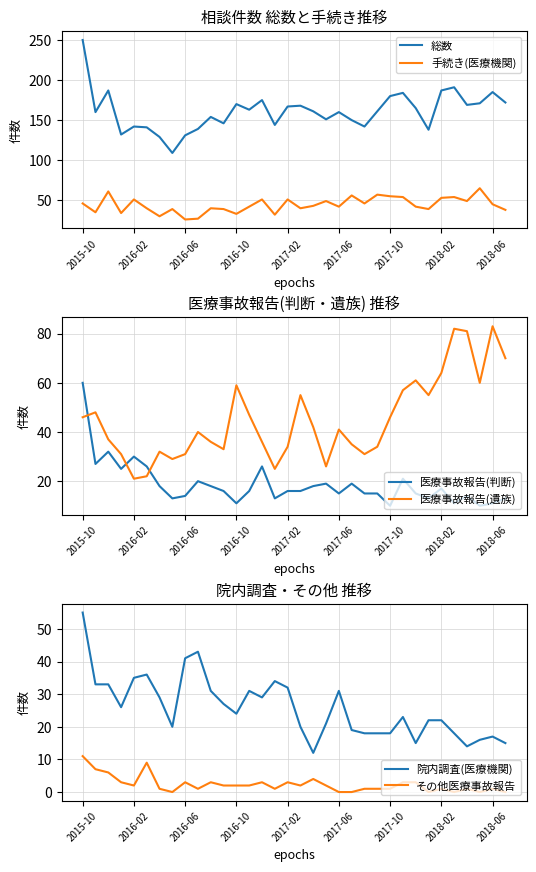

At 25, list the series in order from largest to smallest.

総数, 医療事故報告(遺族), 手続き(医療機関), 院内調査(医療機関), 医療事故報告(判断), その他医療事故報告